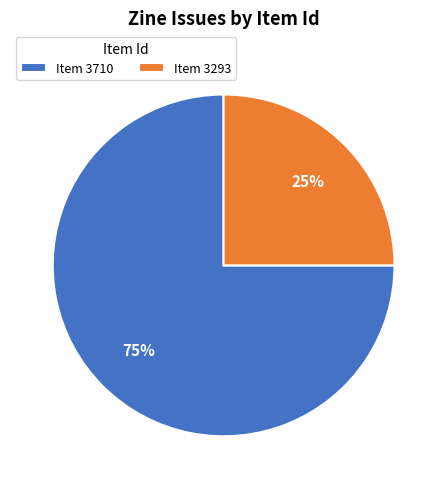

What percentage is the Item 3710 slice, to the nearest percent?

75%